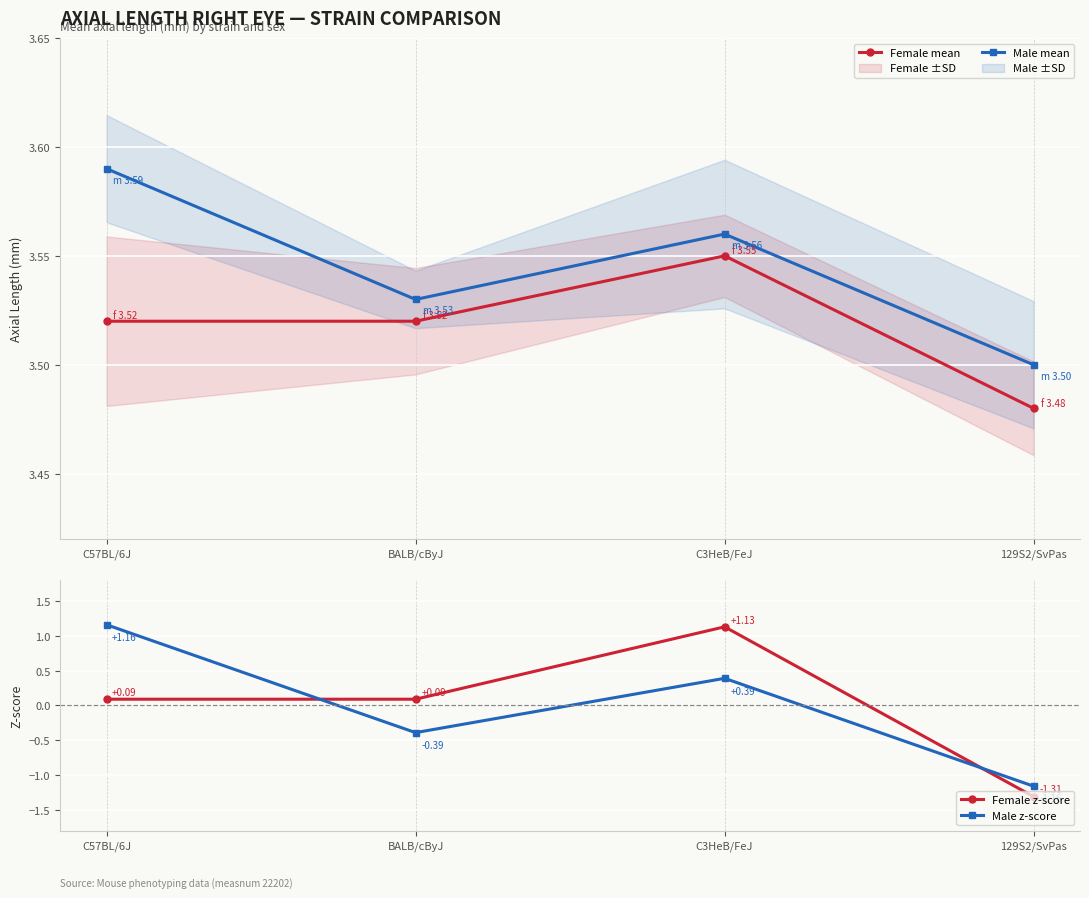

Reading right to left, what are all the values shown in this chart?

Female mean: 3.5	3.5	3.5	3.5
Male mean: 3.5	3.6	3.5	3.6
Female z-score: -1.3	1.1	0.1	0.1
Male z-score: -1.2	0.4	-0.4	1.2